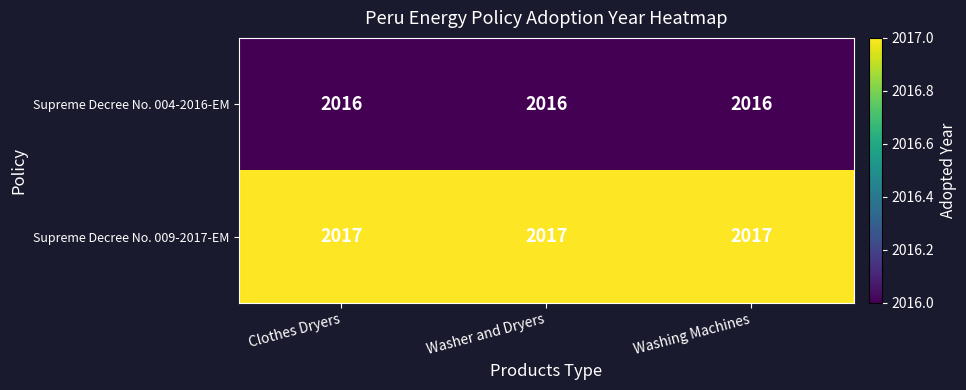

Rank the series by their average value, from lowest to highest.

Supreme Decree No. 004-2016-EM, Supreme Decree No. 009-2017-EM